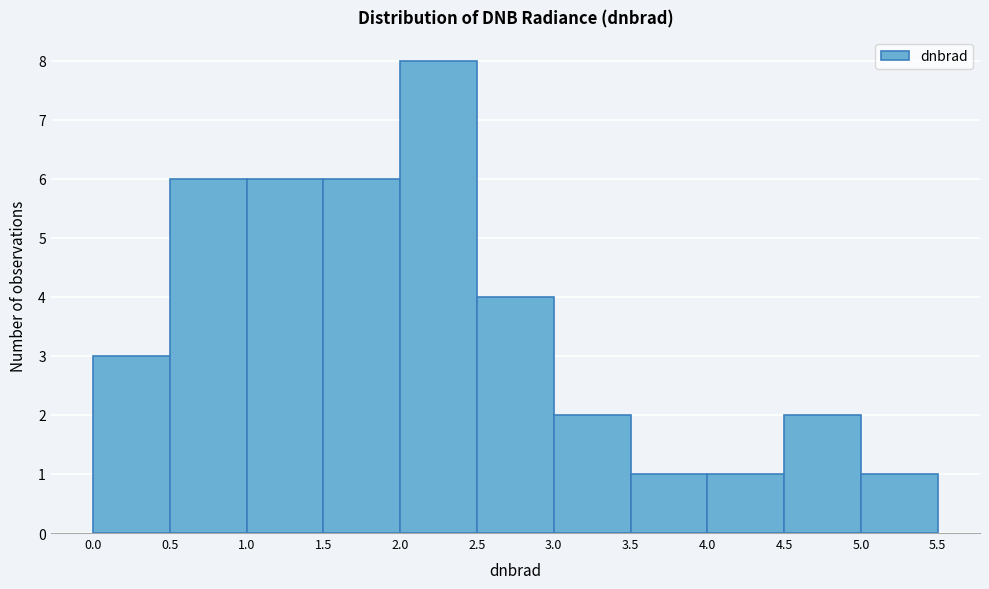

Reading left to right, transcribe this chart: for each bar, give the range it covers on the x-axis and its height. The values are not printed on the chart, so give them approximately, as read against the axis.

0.0 to 0.5: 3
0.5 to 1.0: 6
1.0 to 1.5: 6
1.5 to 2.0: 6
2.0 to 2.5: 8
2.5 to 3.0: 4
3.0 to 3.5: 2
3.5 to 4.0: 1
4.0 to 4.5: 1
4.5 to 5.0: 2
5.0 to 5.5: 1